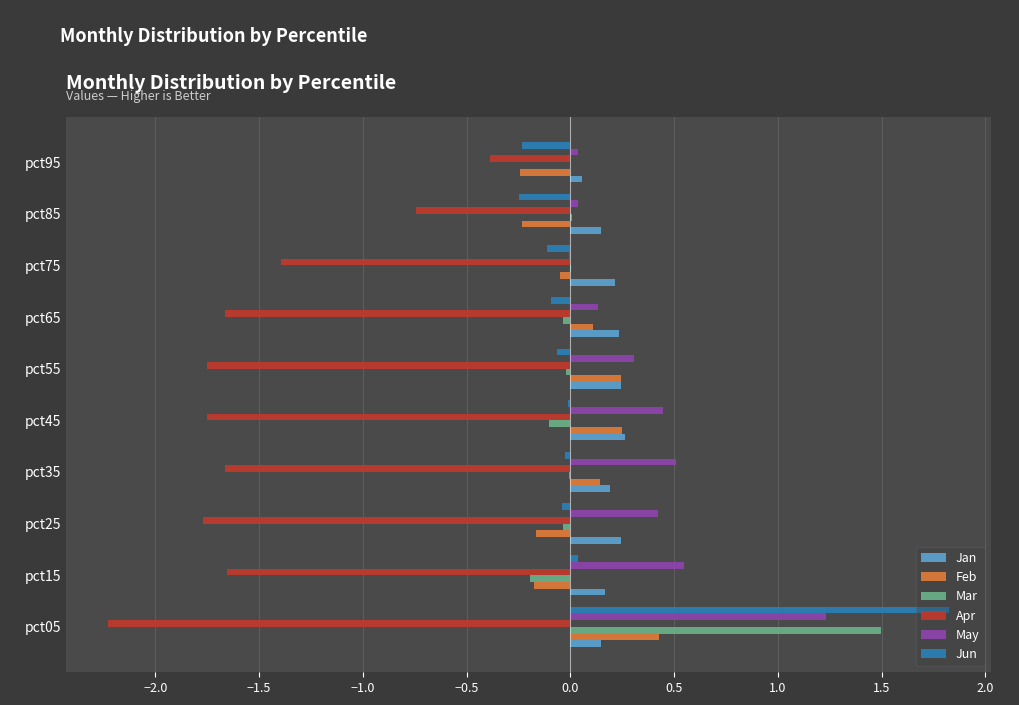

What is the sum of all Apr values?

-15.0